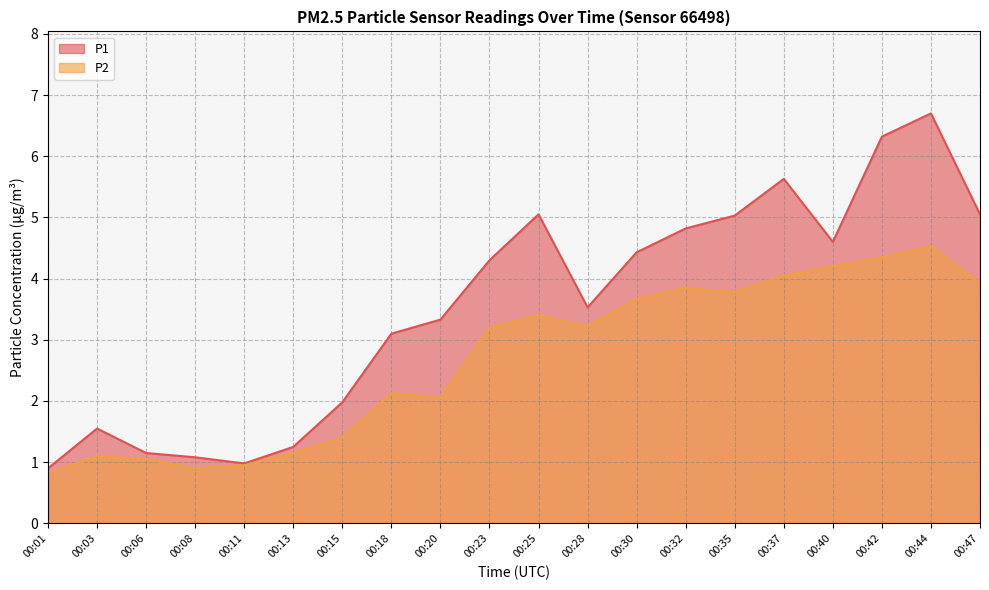

What is the average value of the P2 series?

2.7